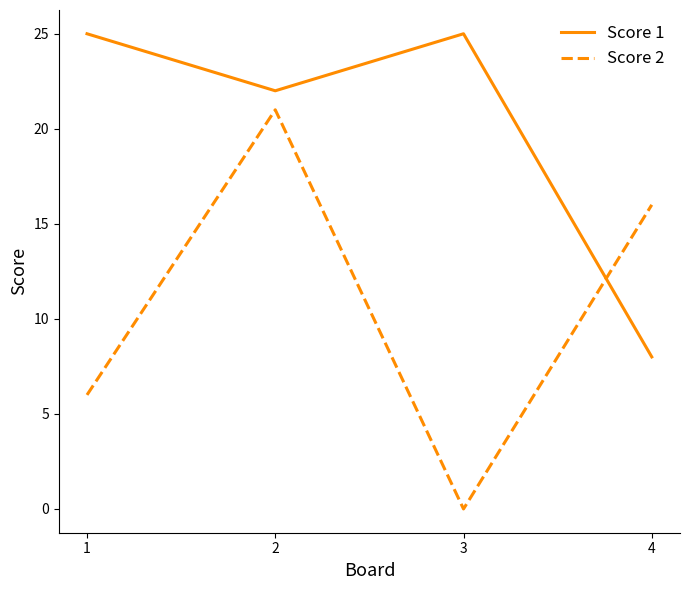

What is the difference between the Score 1 values at 2 and 1?

3